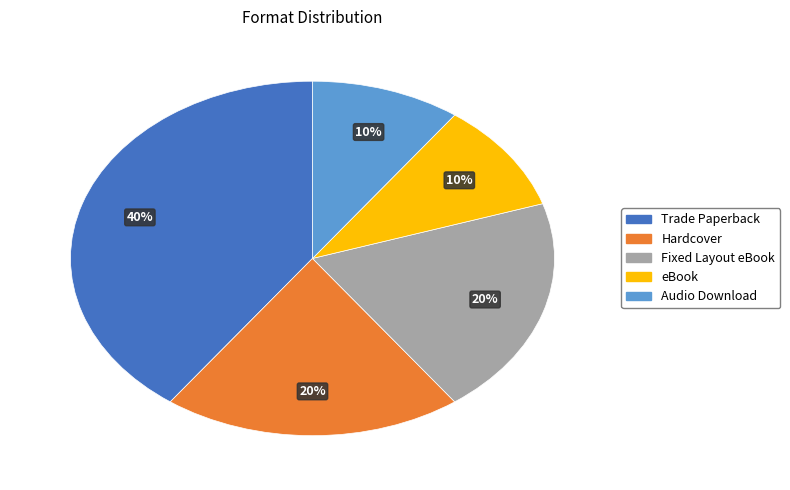

What is the ratio of the value at Hardcover to the value at Fixed Layout eBook?

1.0